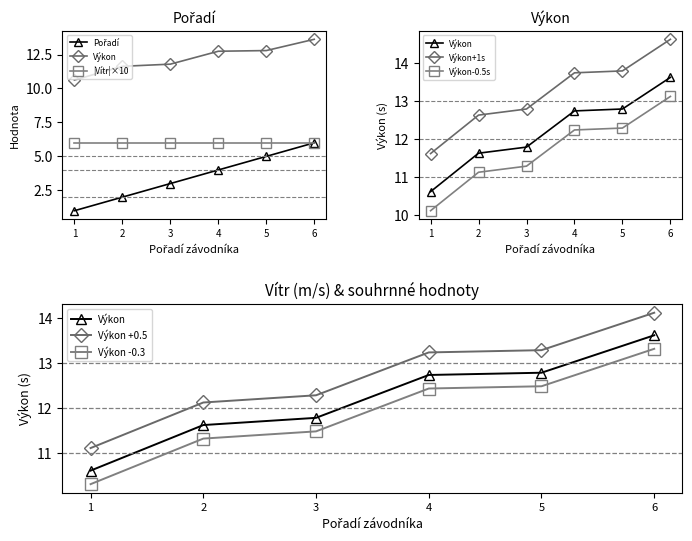

What is the minimum value shown in the chart?

1.0